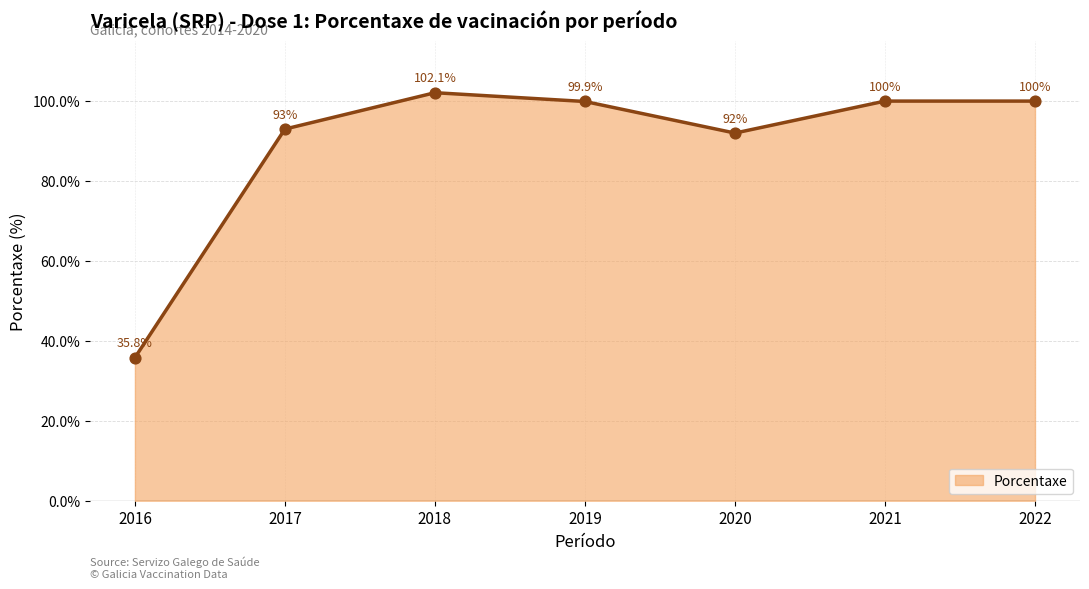

Between 2020 and 2019, which is larger?

2019